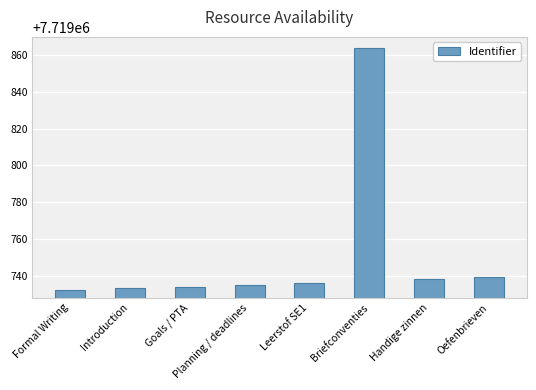

Reading right to left, extract all data points from this chart.

Oefenbrieven=7719739	Handige zinnen=7719738	Briefconventies=7719864	Leerstof SE1=7719736	Planning / deadlines=7719735	Goals / PTA=7719734	Introduction=7719733	Formal Writing=7719732